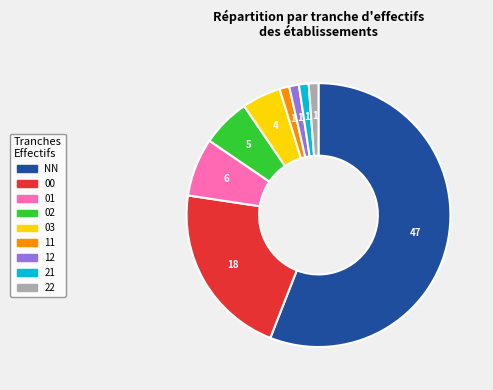

What is the largest slice in the pie chart?

NN